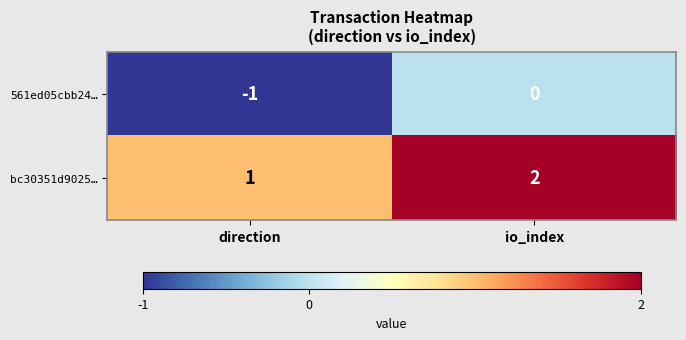

Rank the series by their maximum value, from lowest to highest.

561ed05cbb24…, bc30351d9025…